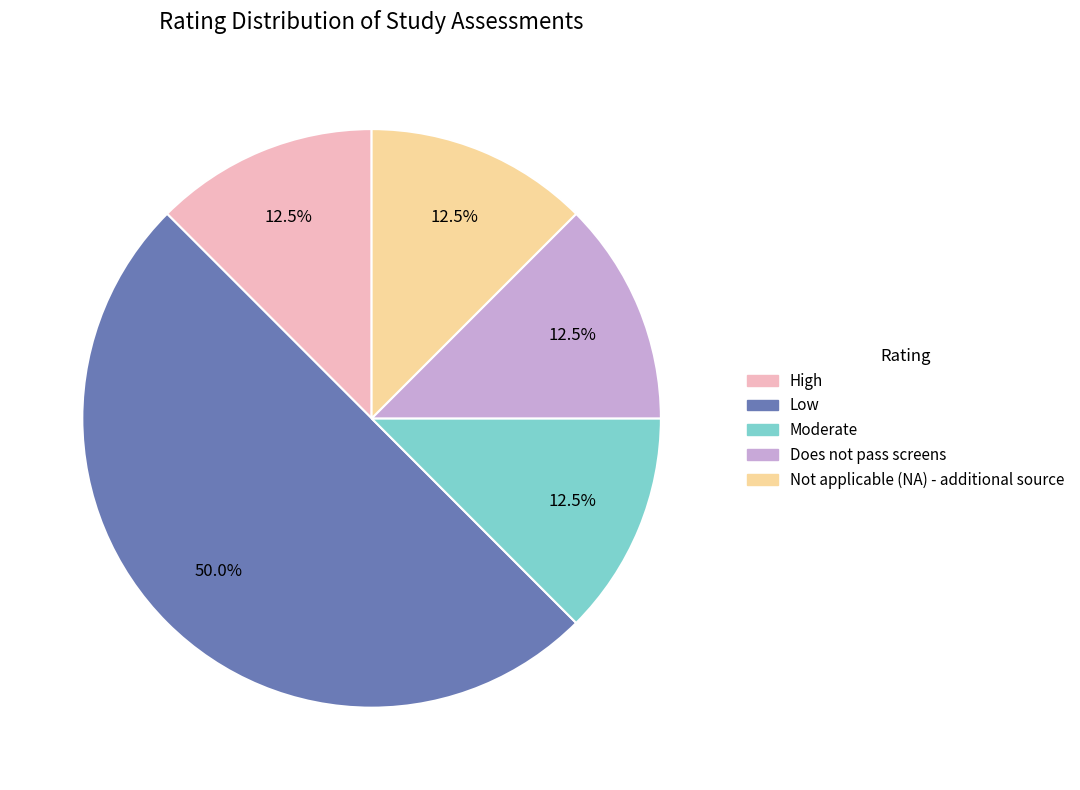

Approximately how many times larger is the value at Does not pass screens compared to Moderate?

1.0